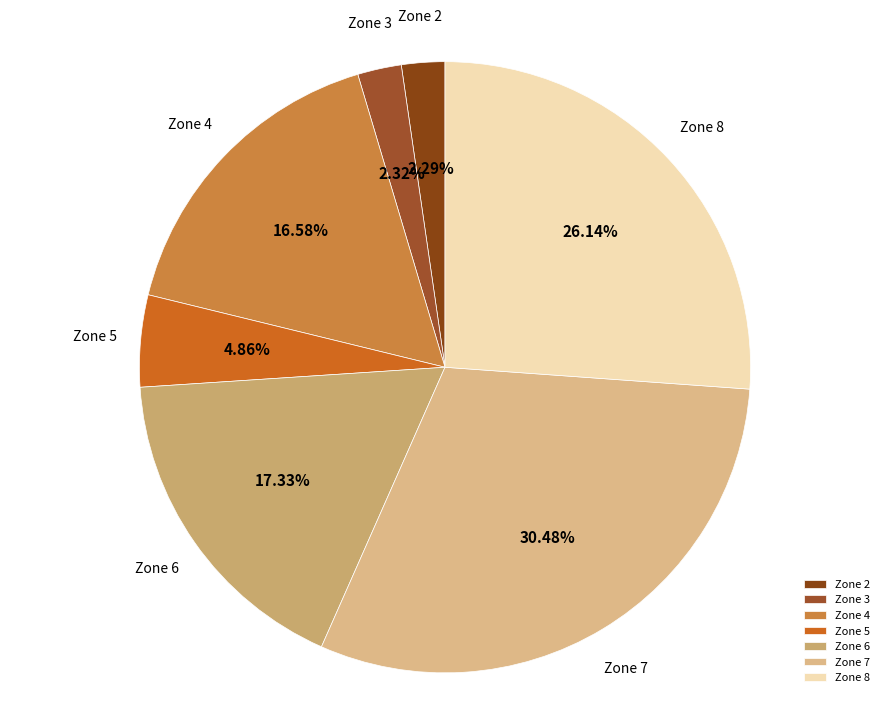

What portion of the pie excludes Zone 4?

83.4%